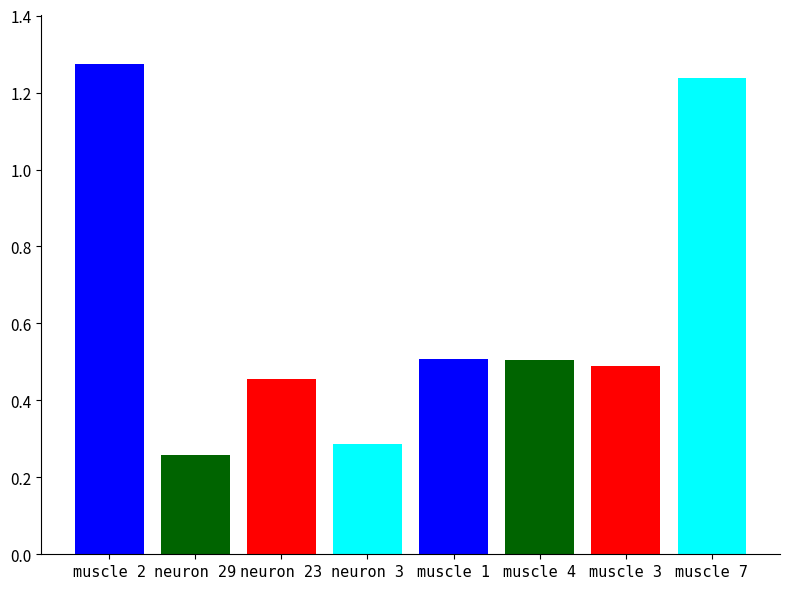

Which category has the highest value across all series?

muscle 2